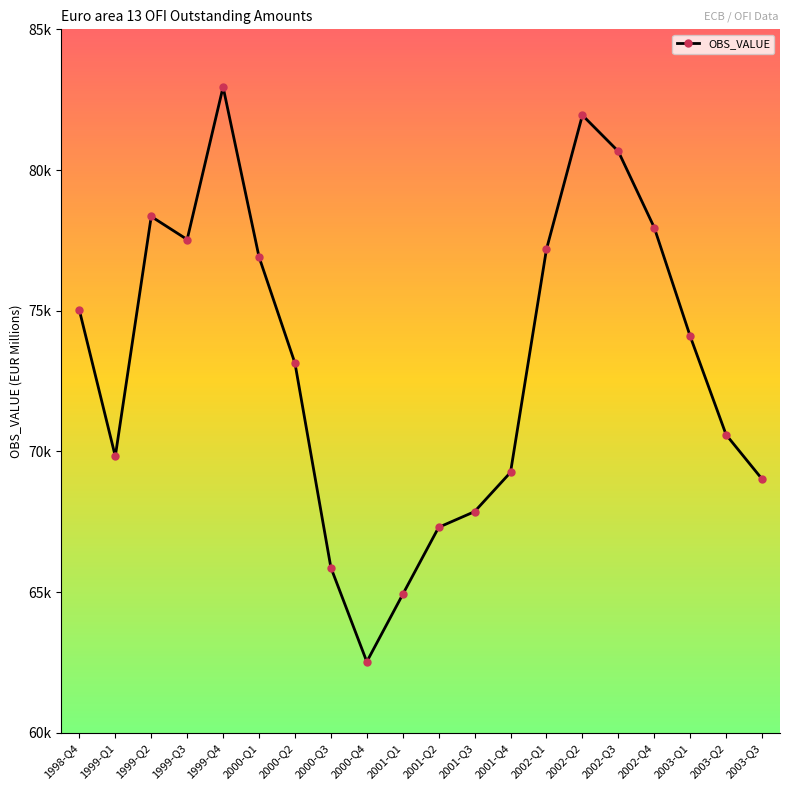

Reading left to right, transcribe all the data shown in this chart.

75017.9	69823.3	78348.1	77530.0	82951.6	76912.8	73135.5	65871.5	62523.2	64916.1	67300.4	67858.6	69254.0	77180.4	81948.4	80662.6	77955.6	74093.3	70591.2	69016.4